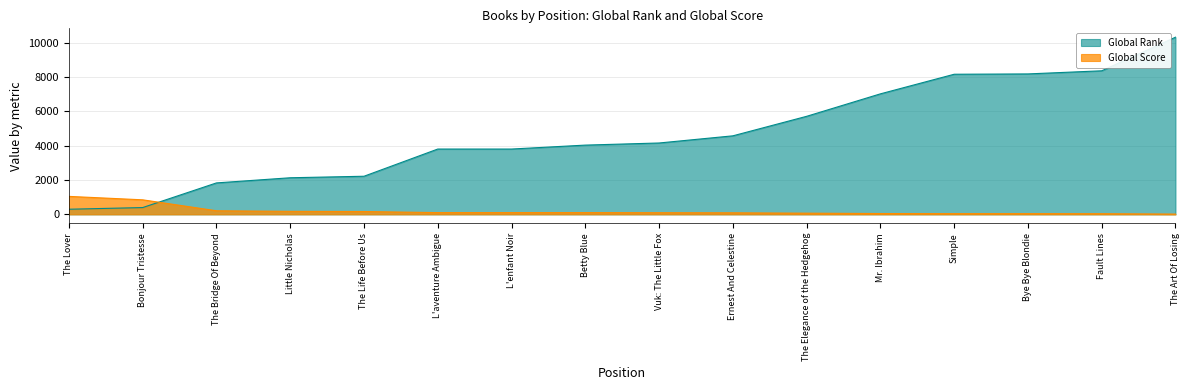

How many times do Global Score and Global Rank cross each other?

1